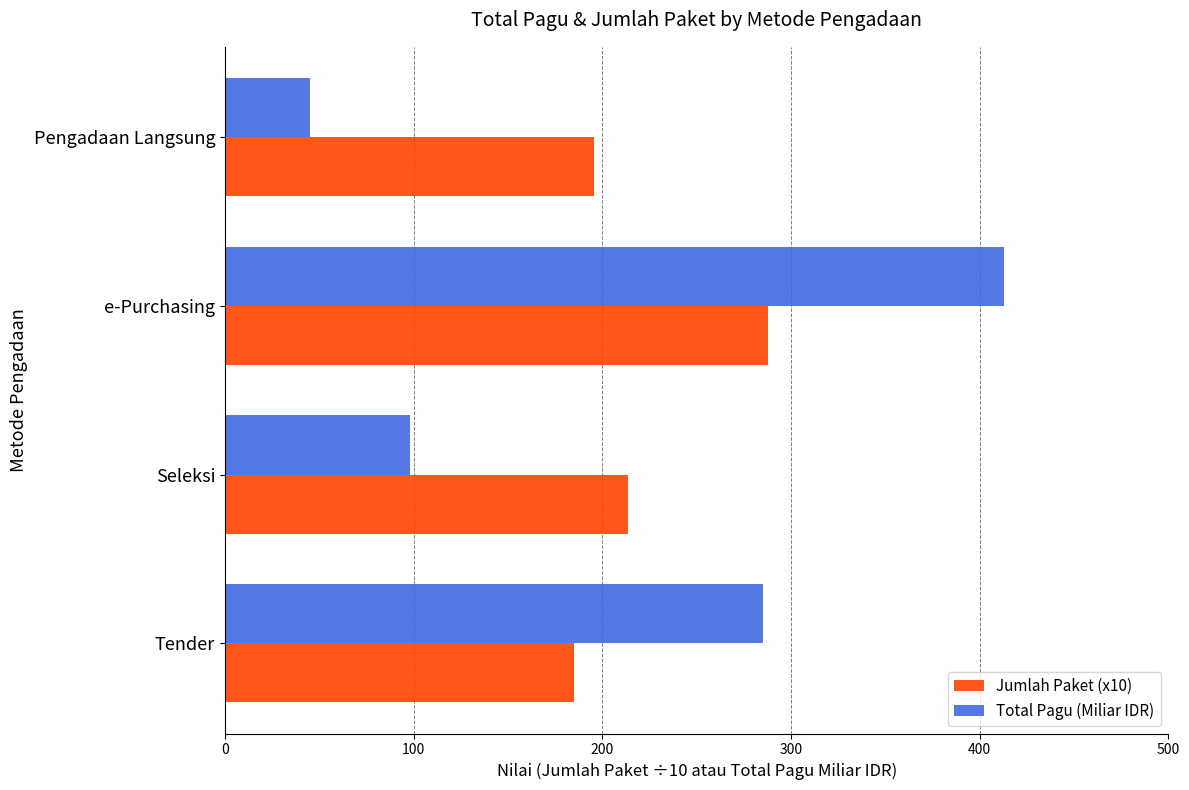

List the labels in order of Total Pagu (Miliar IDR) value, largest first.

e-Purchasing, Tender, Seleksi, Pengadaan Langsung